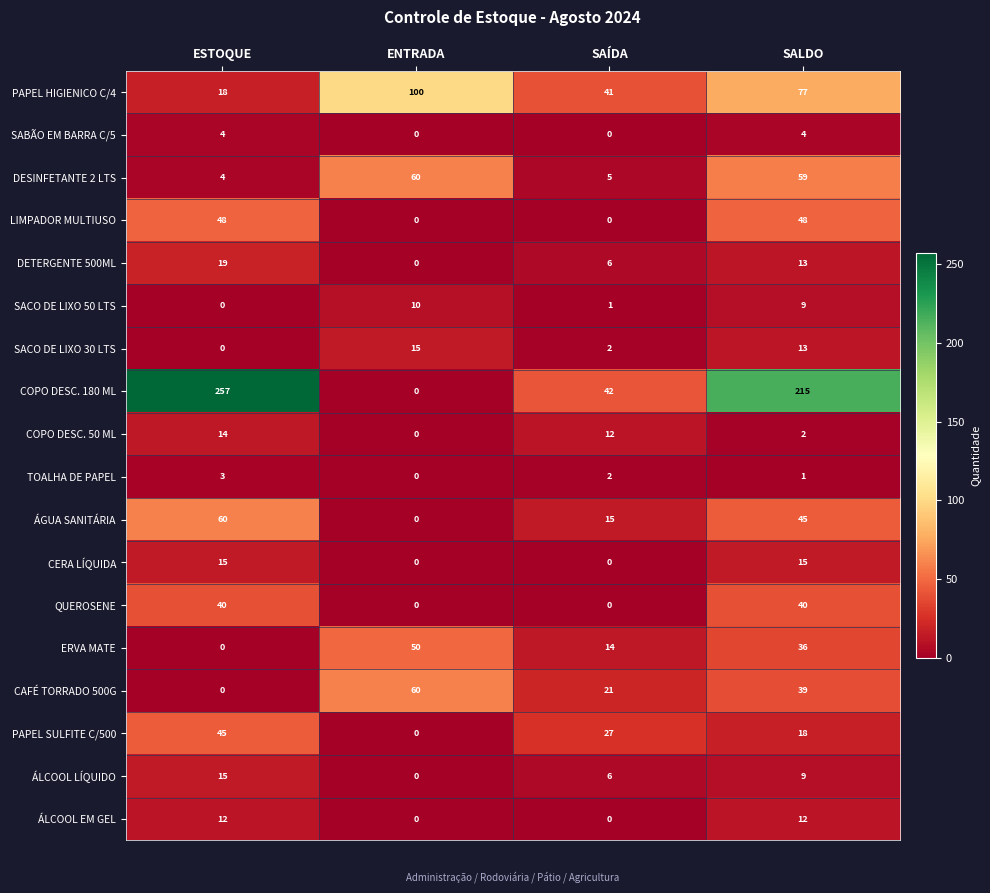

What is the average value of the SACO DE LIXO 50 LTS series?

5